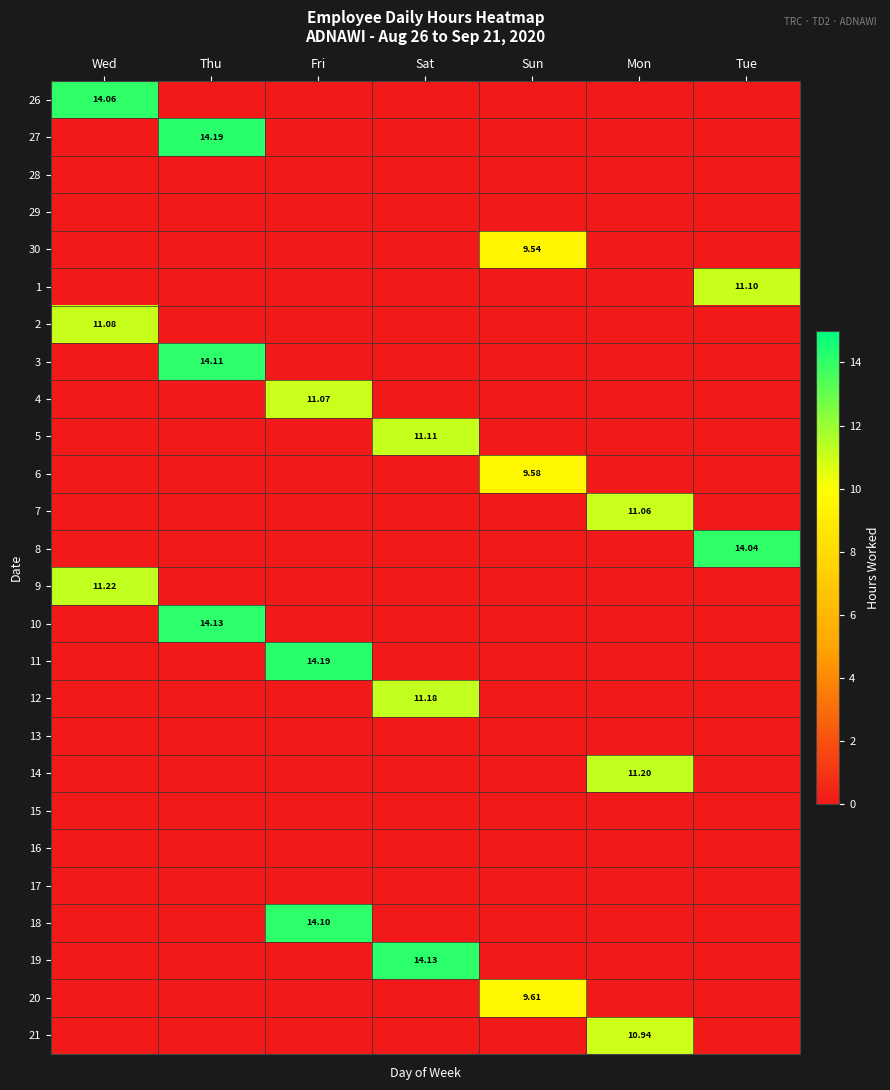

What is the total value across all series at Mon?

33.2